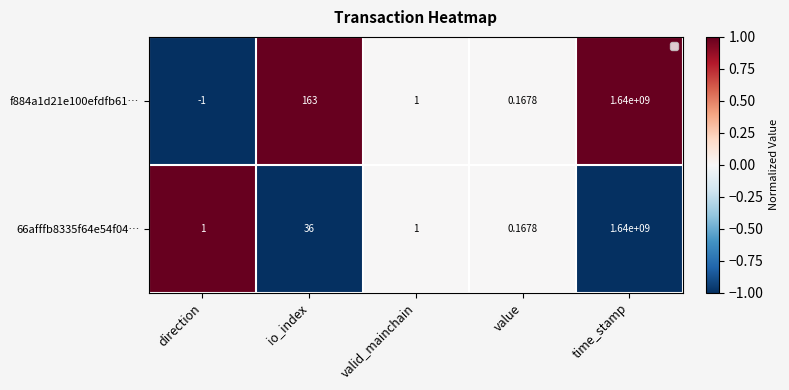

Which series has the widest spread of values?

f884a1d21e100efdfb61…